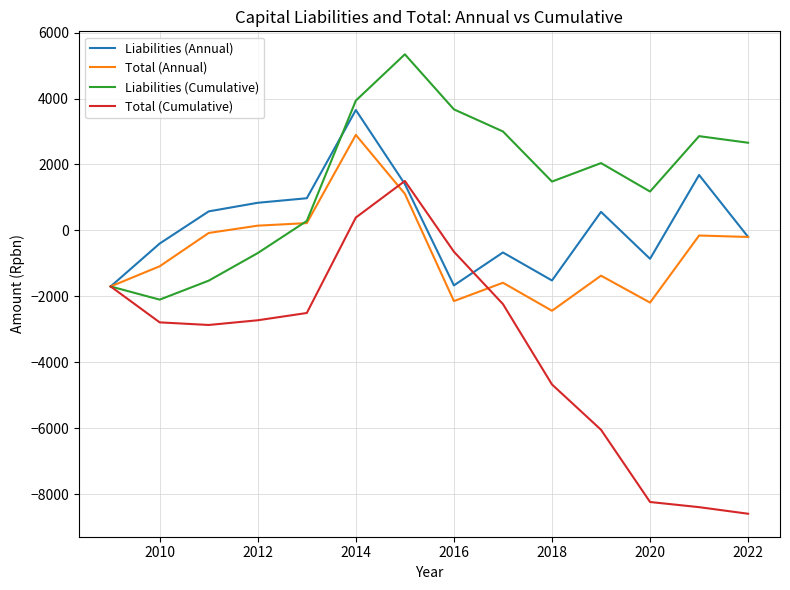

Rank the series by their maximum value, from highest to lowest.

Liabilities (Cumulative), Liabilities (Annual), Total (Annual), Total (Cumulative)